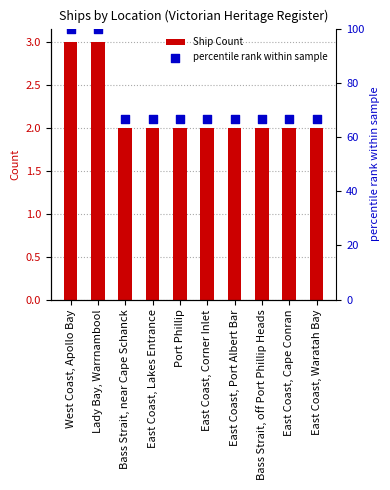

Is the value of Ship Count at East Coast, Lakes Entrance greater than the value of percentile rank within sample at East Coast, Corner Inlet?

No